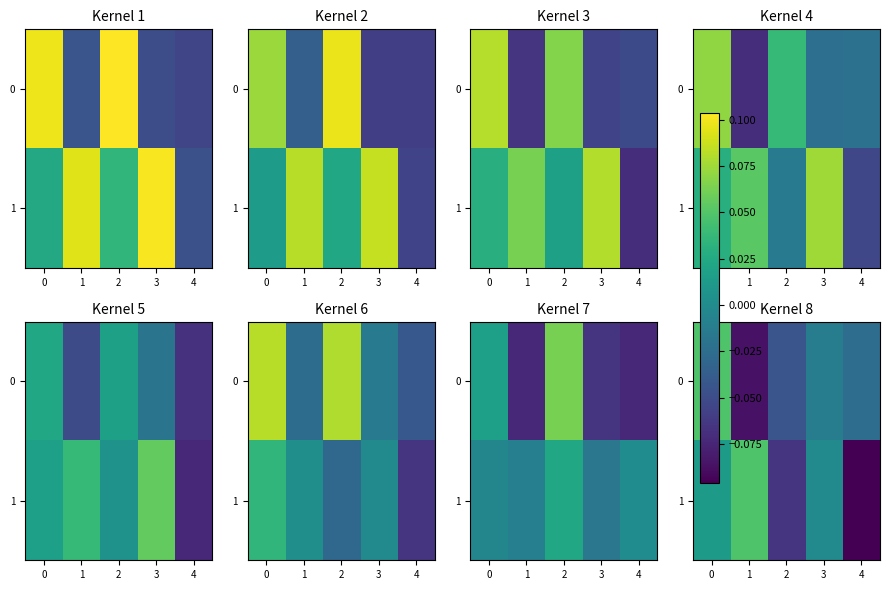

Is it true that 1 equals -0.1 at 2?

True